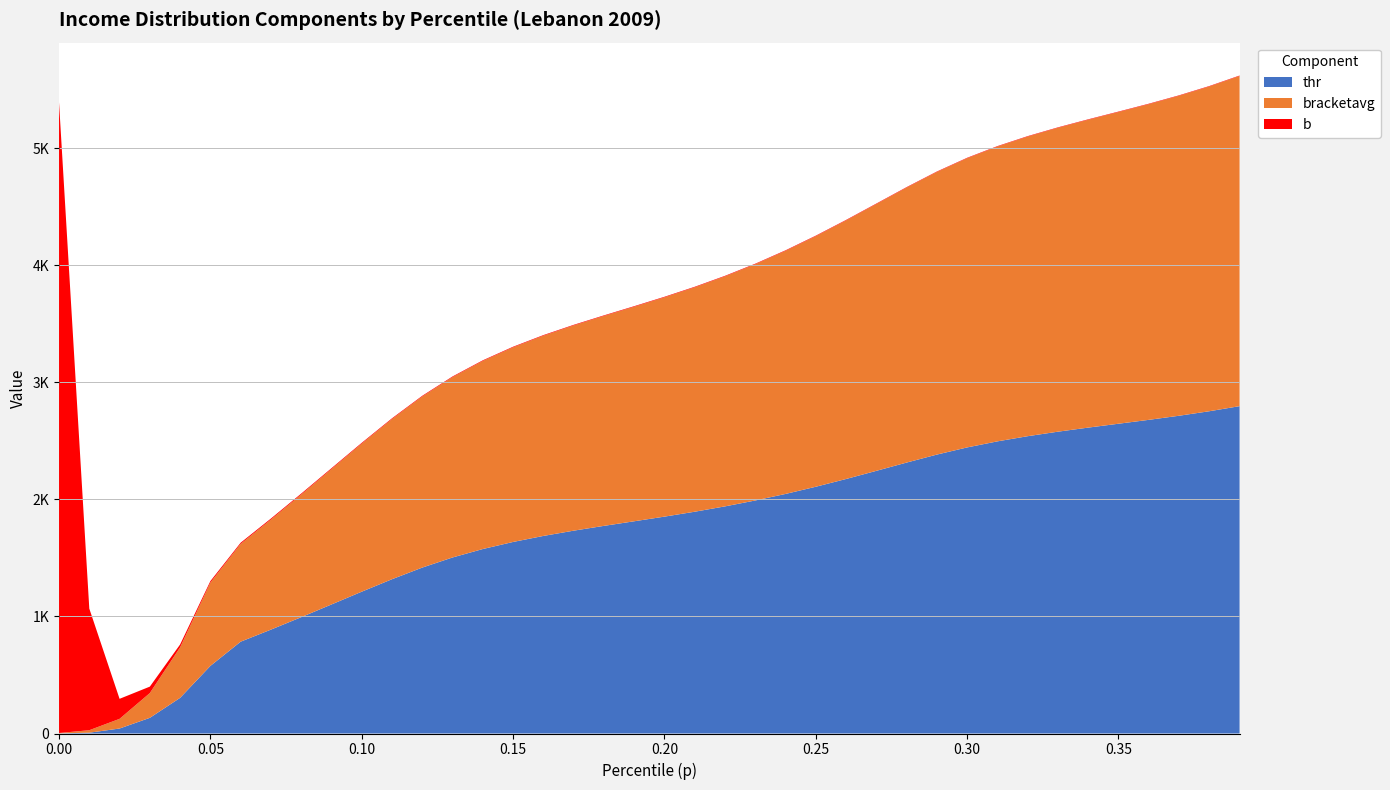

Reading right to left, list all the values displayed in this chart.

thr: 0.39=2796.6	0.38=2753.2	0.37=2714.7	0.36=2679.7	0.35=2646.5	0.34=2613.4	0.33=2578.6	0.32=2540.1	0.31=2495.9	0.3=2444.1	0.29=2382.9	0.28=2314.7	0.27=2244.0	0.26=2174.4	0.25=2108.1	0.24=2046.7	0.23=1990.8	0.22=1940.4	0.21=1894.7	0.2=1852.8	0.19=1813.1	0.18=1773.9	0.17=1732.9	0.16=1687.9	0.15=1636.5	0.14=1576.1	0.13=1504.0	0.12=1417.6	0.11=1318.2	0.1=1211.6	0.09=1102.4	0.08=993.8	0.07=887.5	0.06=784.6	0.05=577.5	0.04=304.6	0.03=133.9	0.02=42.6	0.01=6.9	0.0=1.3
bracketavg: 0.39=2820.8	0.38=2774.5	0.37=2733.6	0.36=2697.0	0.35=2663.0	0.34=2630.0	0.33=2596.2	0.32=2559.7	0.31=2518.5	0.3=2470.7	0.29=2414.3	0.28=2349.2	0.27=2279.4	0.26=2209.0	0.25=2140.9	0.24=2077.0	0.23=2018.3	0.22=1965.2	0.21=1917.2	0.2=1873.5	0.19=1832.9	0.18=1793.6	0.17=1753.6	0.16=1710.8	0.15=1662.8	0.14=1607.1	0.13=1541.1	0.12=1462.0	0.11=1368.7	0.1=1265.3	0.09=1157.1	0.08=1047.9	0.07=940.4	0.06=835.8	0.05=711.5	0.04=431.6	0.03=211.6	0.02=82.6	0.01=21.2	0.0=2.8
b: 0.39=3.8	0.38=3.8	0.37=3.8	0.36=3.8	0.35=3.8	0.34=3.8	0.33=3.8	0.32=3.9	0.31=3.9	0.3=3.9	0.29=4.0	0.28=4.1	0.27=4.1	0.26=4.2	0.25=4.3	0.24=4.4	0.23=4.5	0.22=4.6	0.21=4.6	0.2=4.7	0.19=4.7	0.18=4.8	0.17=4.9	0.16=4.9	0.15=5.0	0.14=5.2	0.13=5.4	0.12=5.7	0.11=6.0	0.1=6.5	0.09=7.1	0.08=7.8	0.07=8.6	0.06=9.7	0.05=13.0	0.04=24.4	0.03=55.0	0.02=171.1	0.01=1039.0	0.0=5388.2